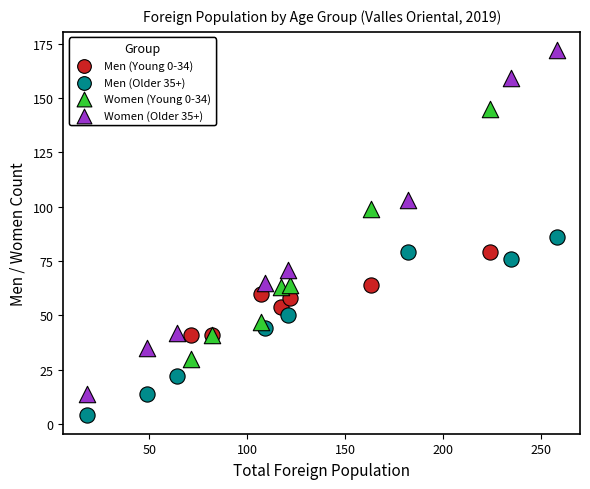

Which series contains the lowest Y value?

Men (Older 35+)